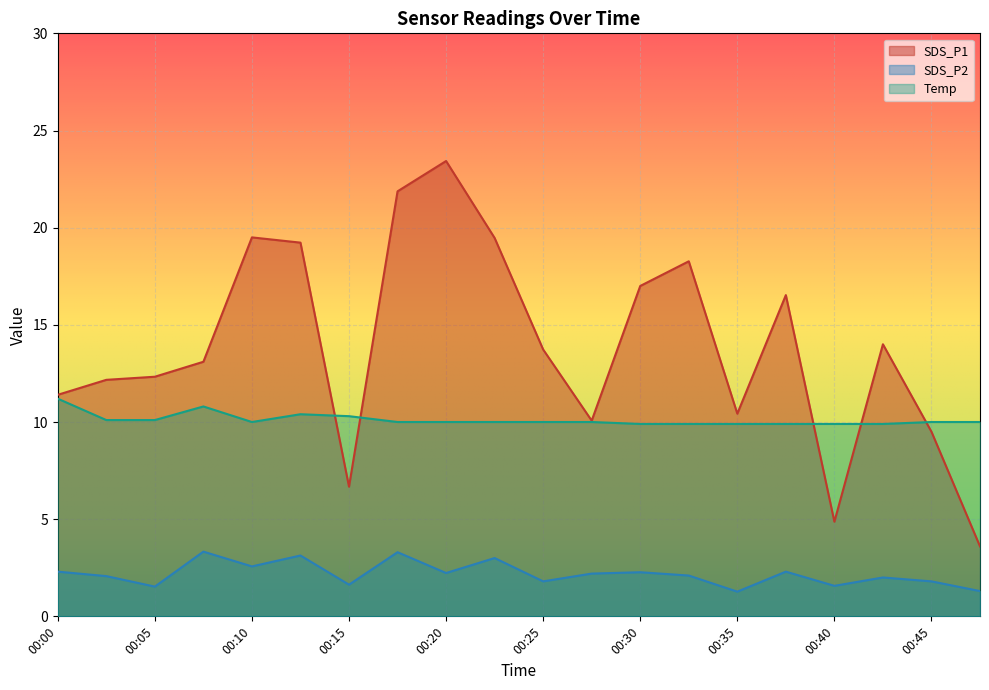

Which series has the largest range (max minus min)?

SDS_P1